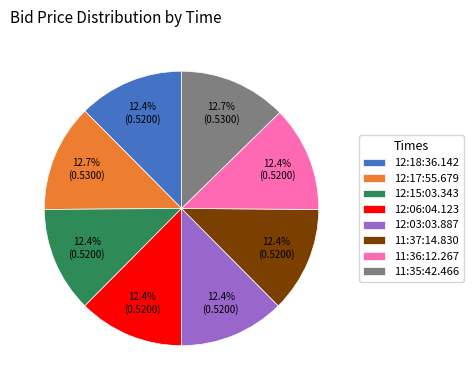

To the nearest percent, what percentage of the pie is 11:36:12.267?

12%